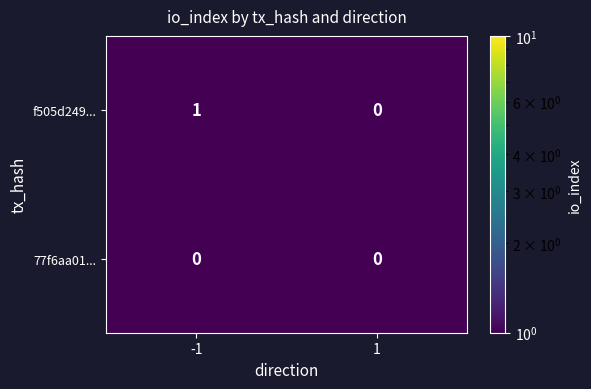

List the series in order of their overall mean, highest first.

f505d249..., 77f6aa01...